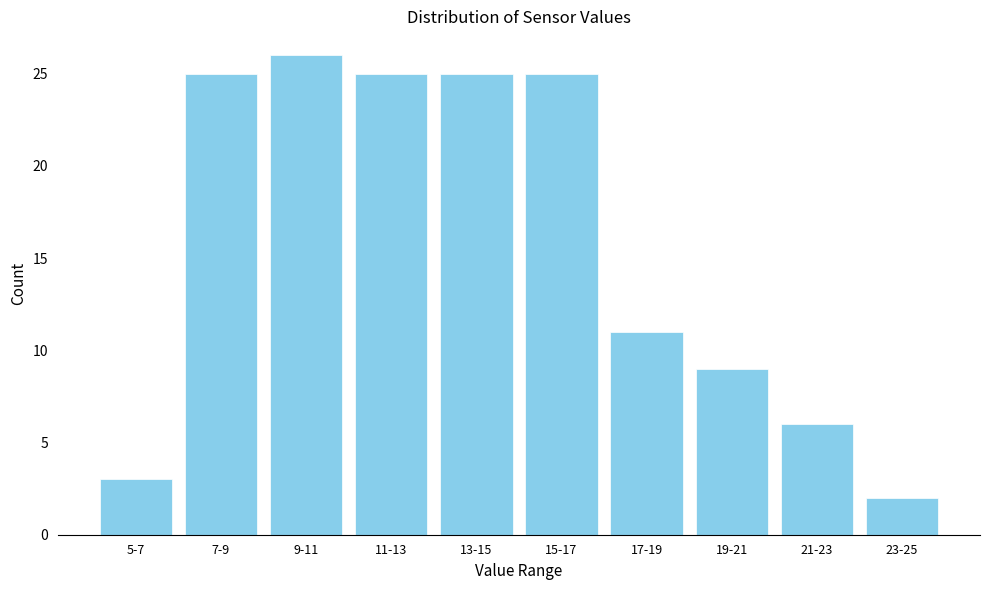

Reading right to left, transcribe all the data shown in this chart.

23-25=2	21-23=6	19-21=9	17-19=11	15-17=25	13-15=25	11-13=25	9-11=26	7-9=25	5-7=3